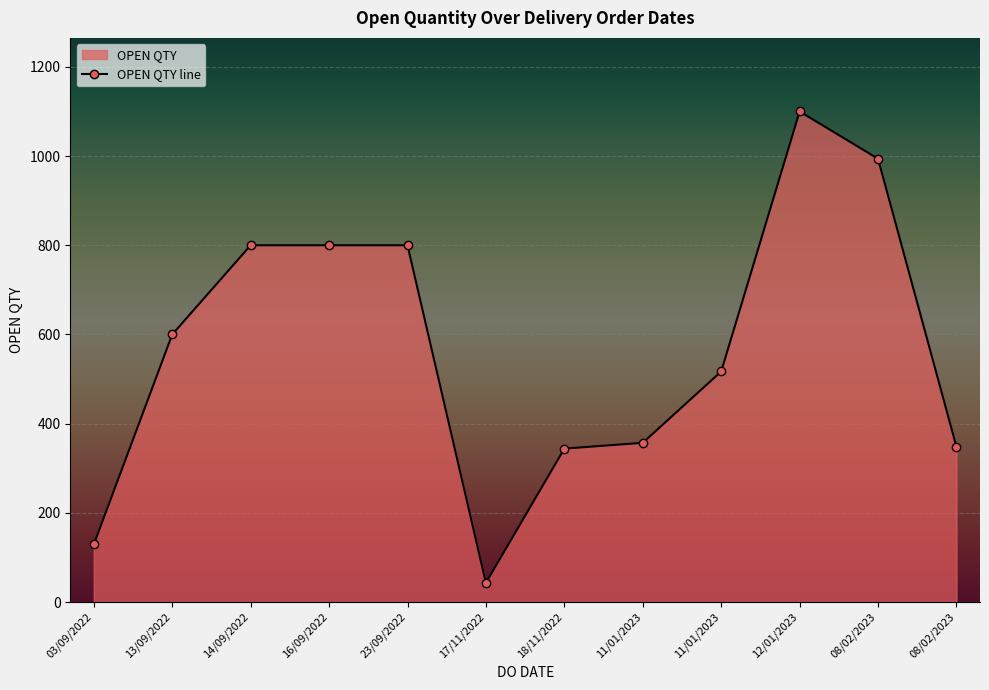

Is it true that the value at 14/09/2022 is 800?

True